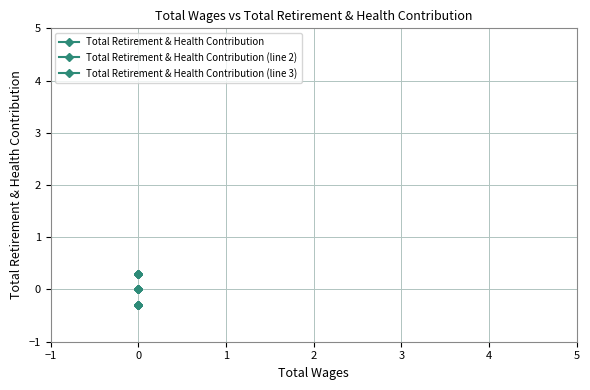

True or false: Total Retirement & Health Contribution and Total Retirement & Health Contribution (line 3) intersect in this chart.

False